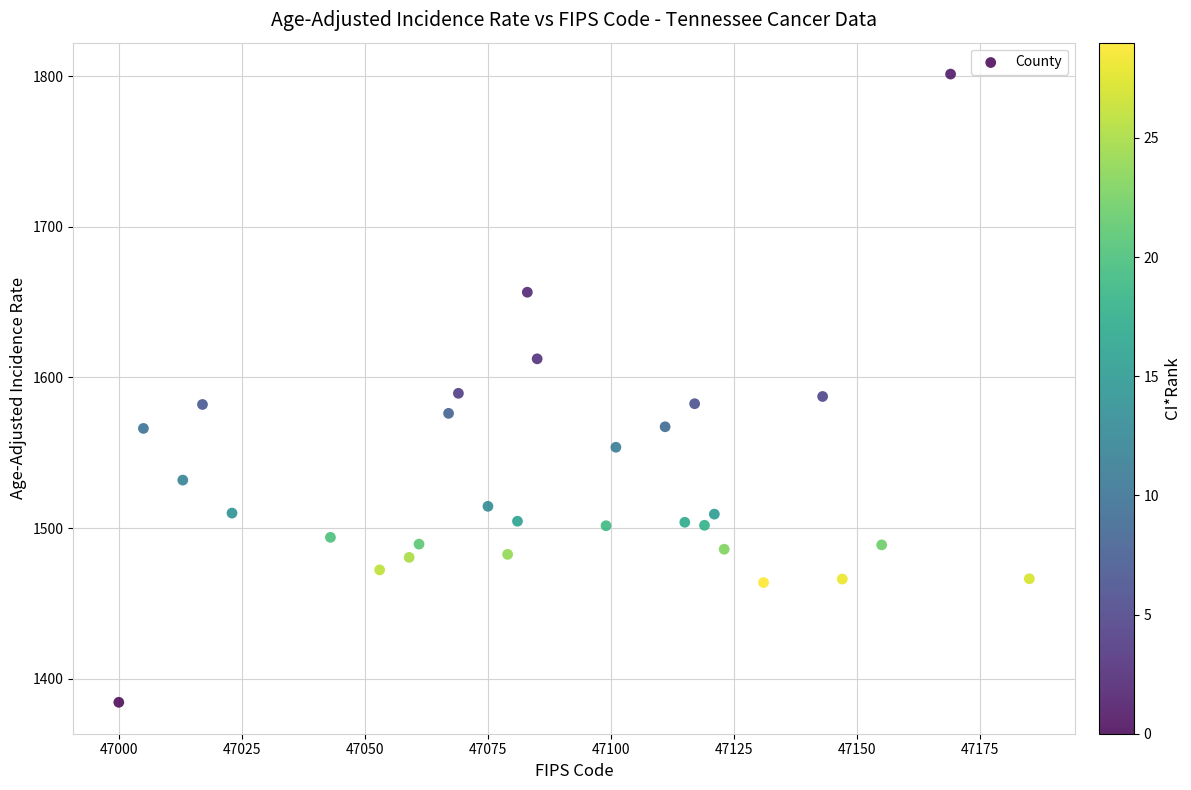

What is the range of Y values (max minus min)?

417.0